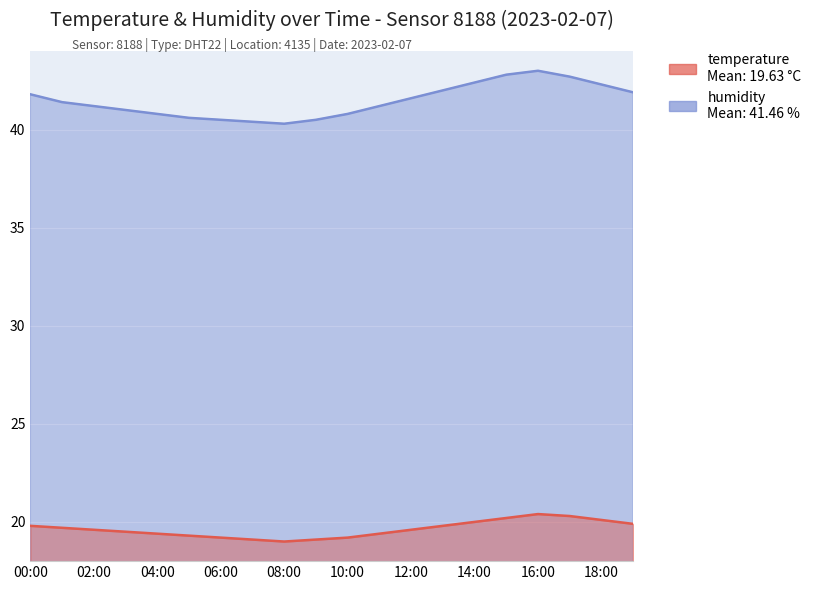

The value of temperature at 07:00 is 29.4. True or false?

False